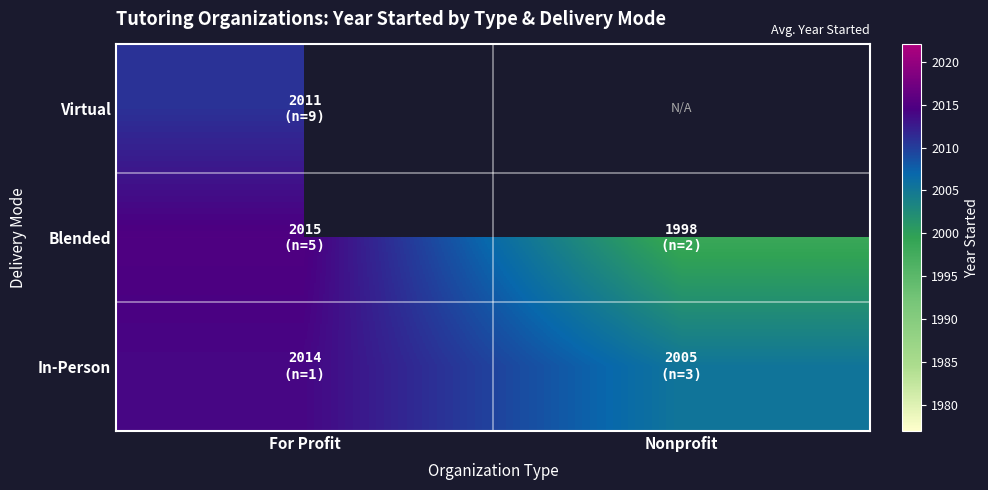

List the labels in order of Blended value, smallest first.

Nonprofit, For Profit